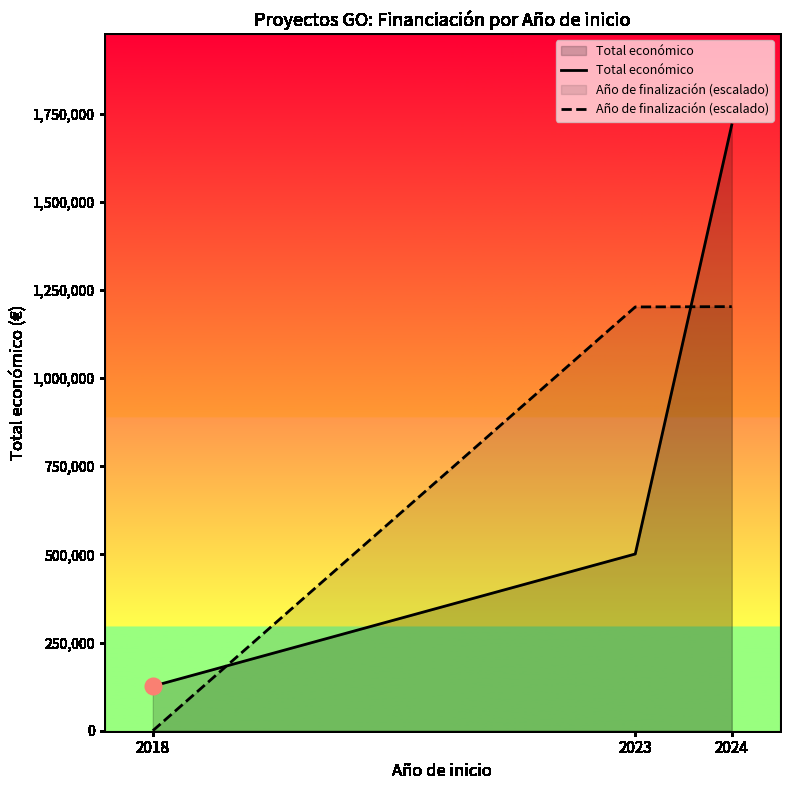

Reading right to left, list all the values displayed in this chart.

Total económico: 2024=1718325.0	2023=501272.0	2018=126303.0
Año de finalización (escalado): 2024=1202827.5	2023=1201937.4	2018=0.0